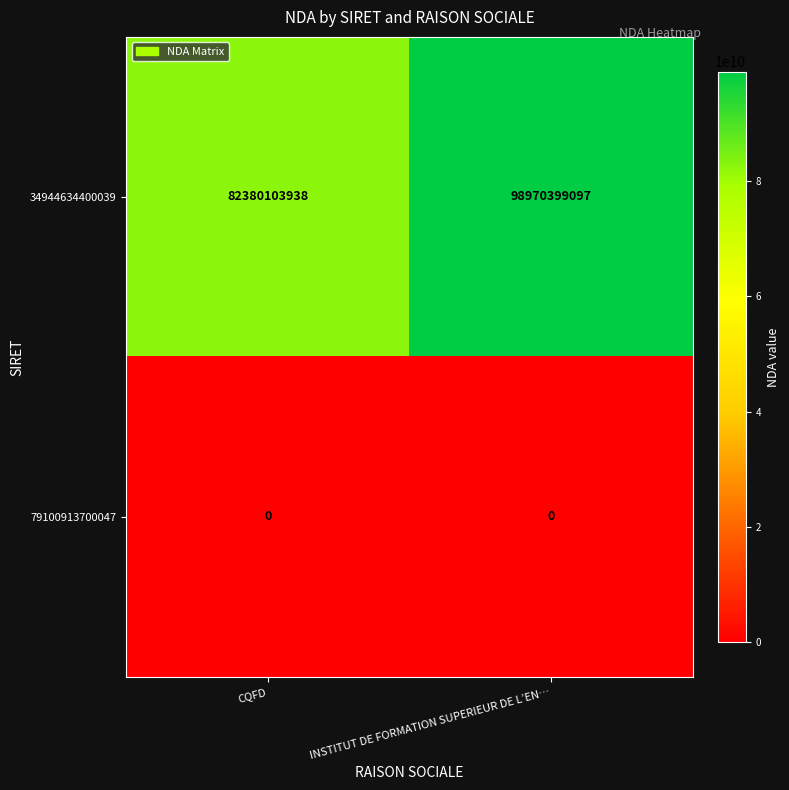

What is the average value of the 34944634400039 series?

90675251518